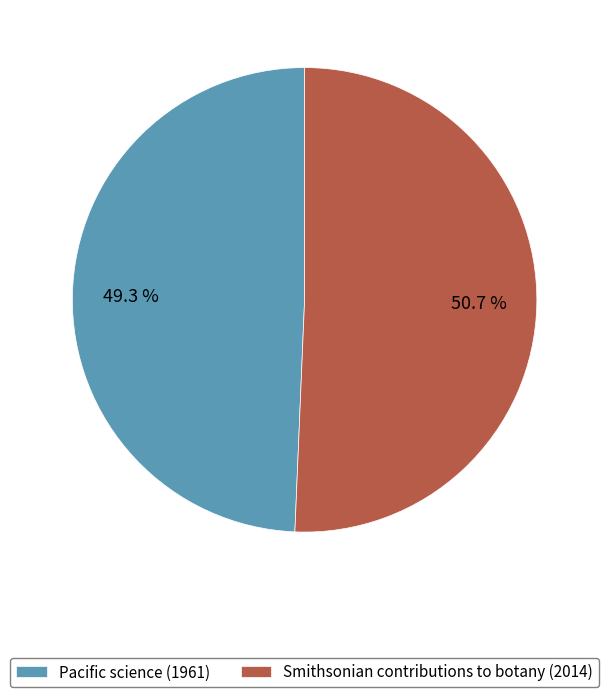

Is the sum of Smithsonian contributions to botany (2014) and Pacific science (1961) greater than half?

Yes